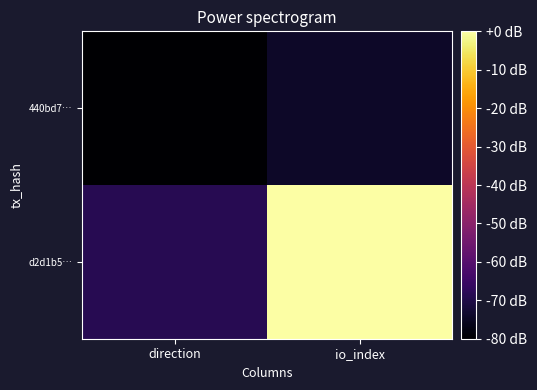

Reading left to right, transcribe all the data shown in this chart.

440bd7…: direction=-80.0	io_index=-74.3
d2d1b5…: direction=-68.6	io_index=0.0